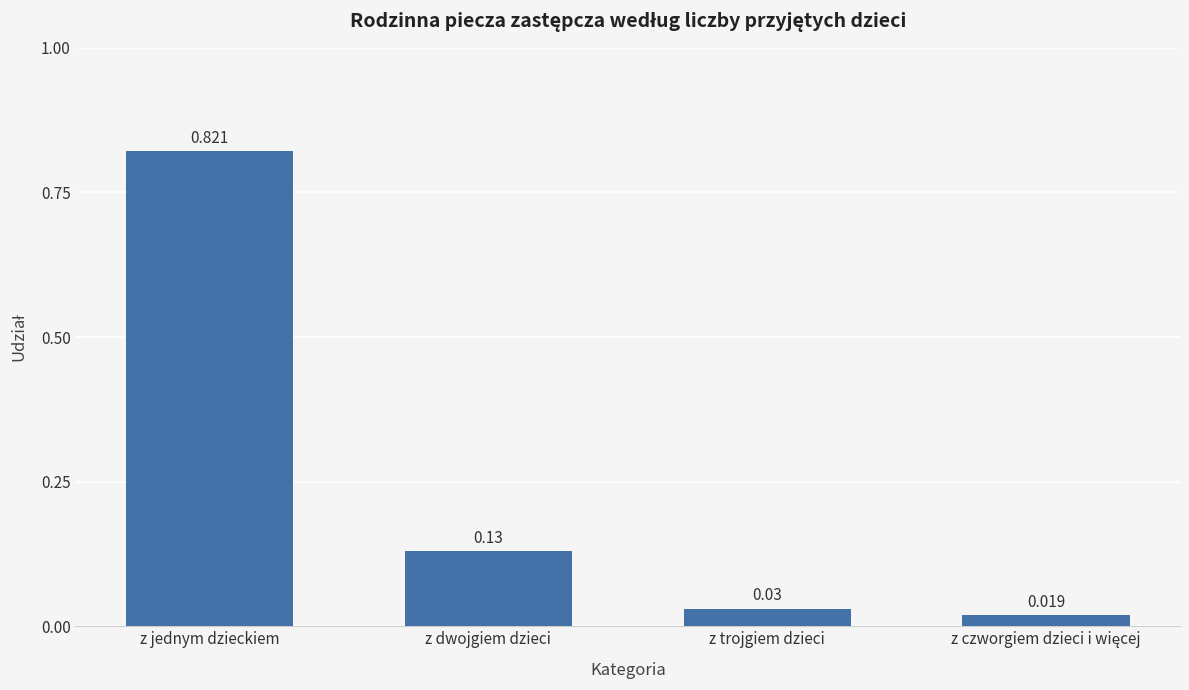

What is the label of the 2nd bar from the right?

z trojgiem dzieci